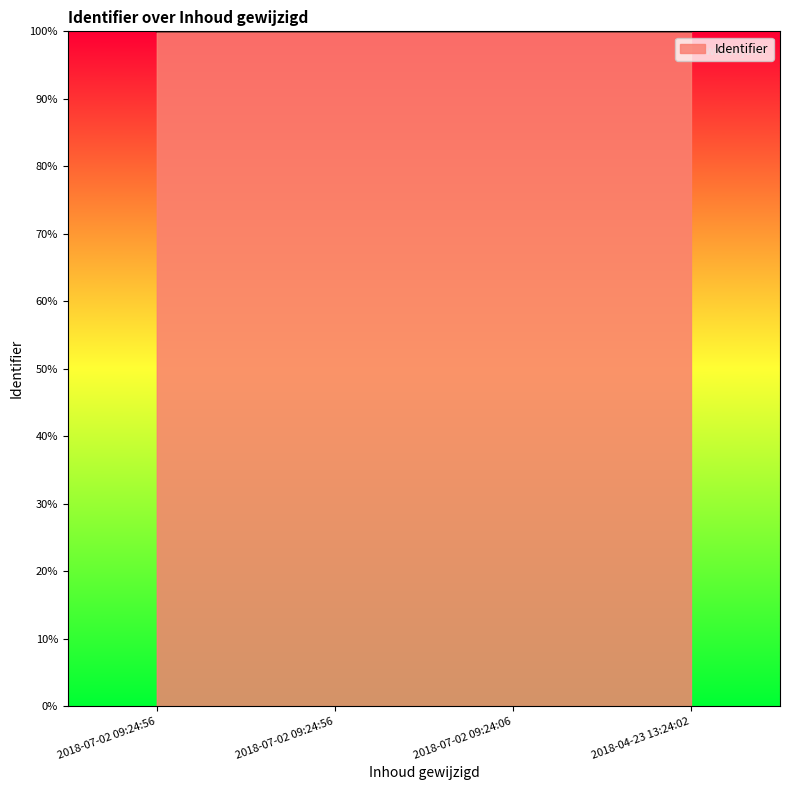

Which category has the lowest value across all series?

2018-07-02 09:24:56